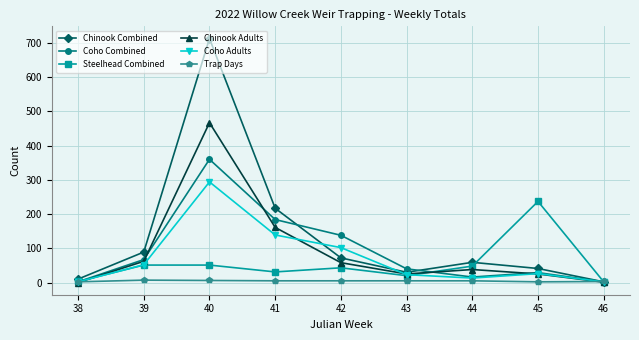

How many categories are shown in the chart?

9